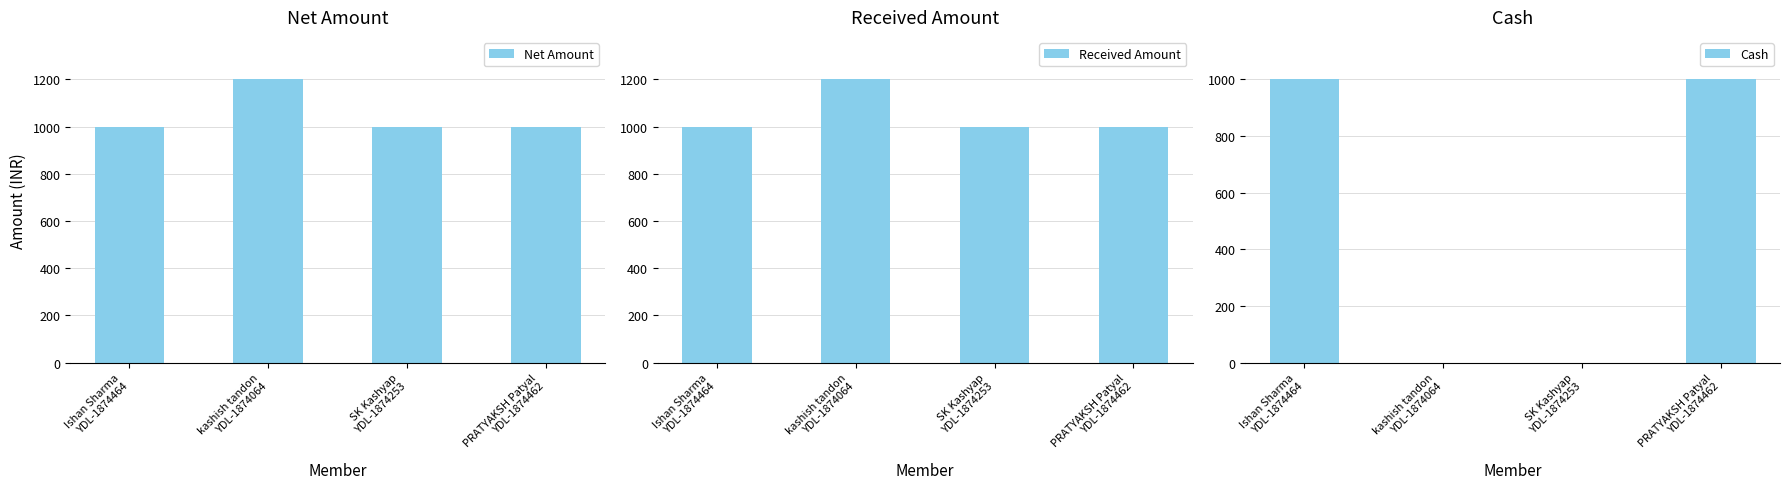

At which label is Net Amount closest to 1100?

Ishan Sharma
YDL-1874464